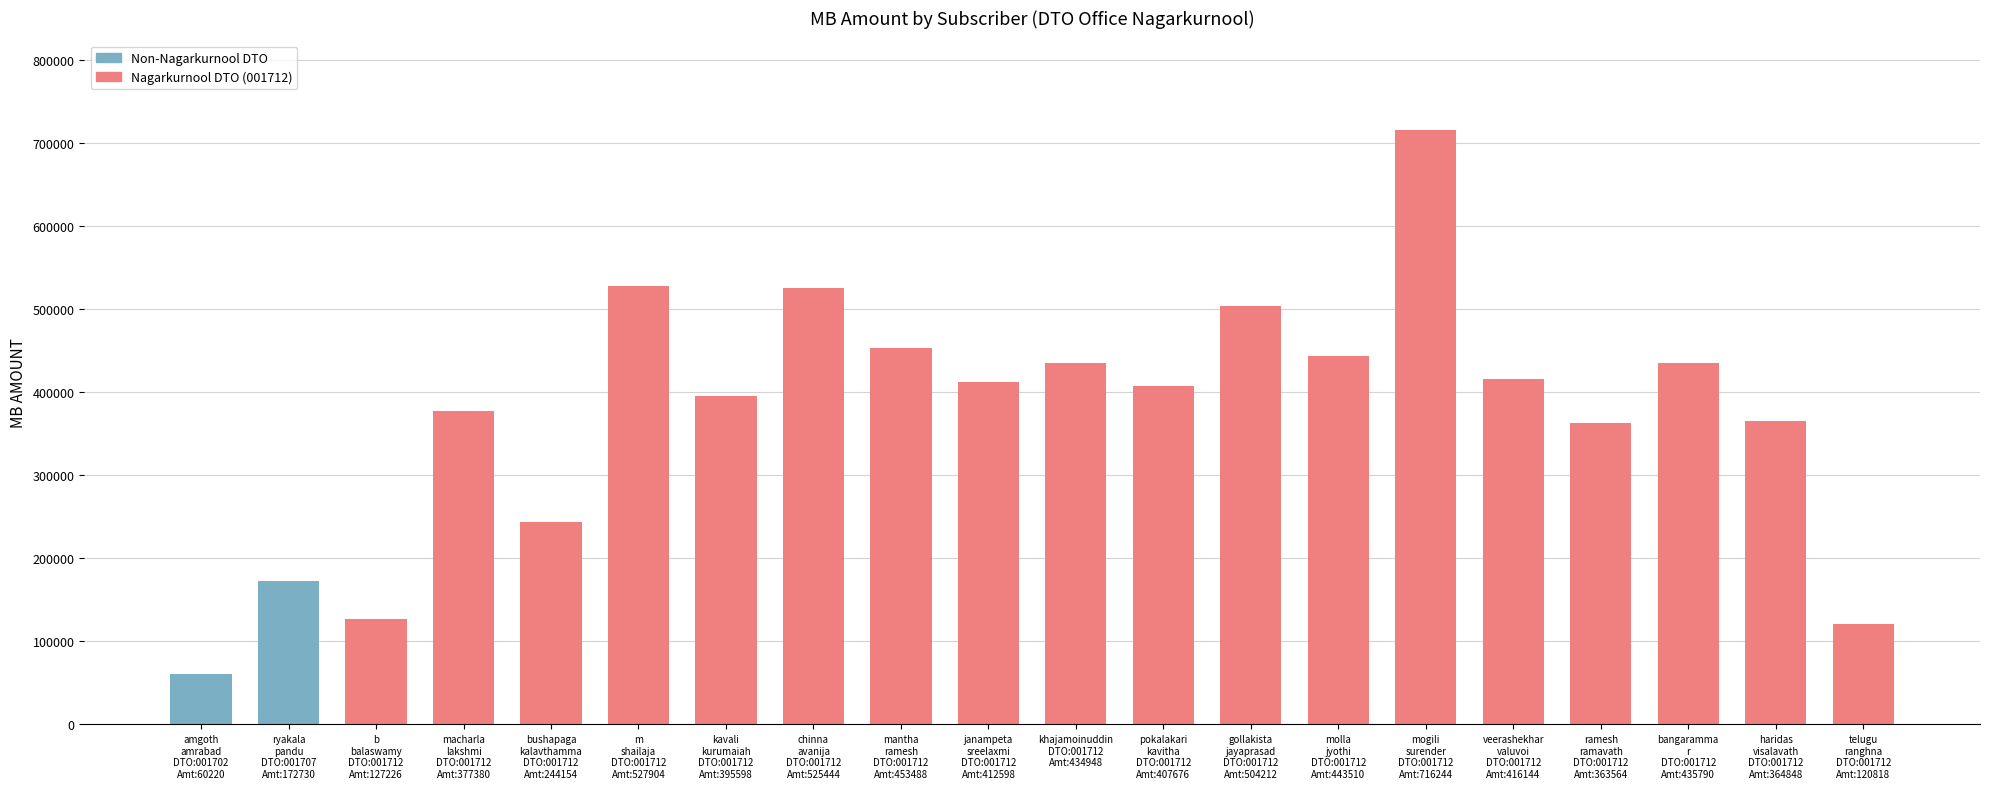

What is the difference between the values at gollakista
jayaprasad
DTO:001712
Amt:504212 and ryakala
pandu
DTO:001707
Amt:172730?

331482